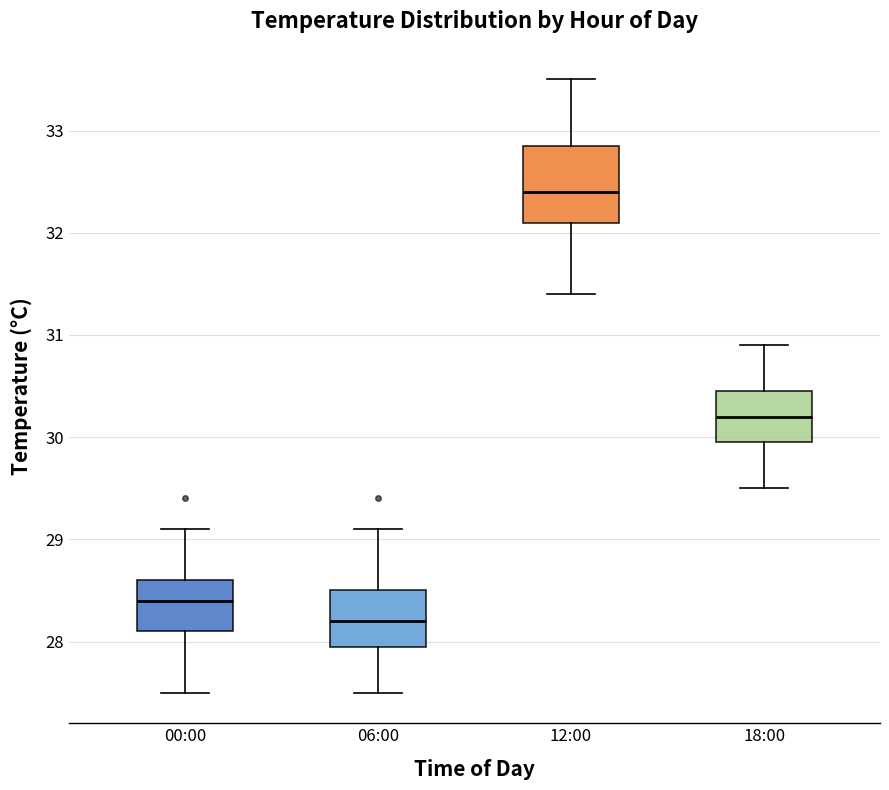

Reading left to right, read every box against the y-axis: the position of its median line, the range the box covers, and the ends of its whiskers. The values are not printed on the chart, so give them approximately, as read against the axis.

00:00: median 28.4, box 28.1 to 28.6, whiskers 27.5 to 29.1
06:00: median 28.2, box 28.0 to 28.5, whiskers 27.5 to 29.1
12:00: median 32.4, box 32.1 to 32.9, whiskers 31.4 to 33.5
18:00: median 30.2, box 30.0 to 30.5, whiskers 29.5 to 30.9